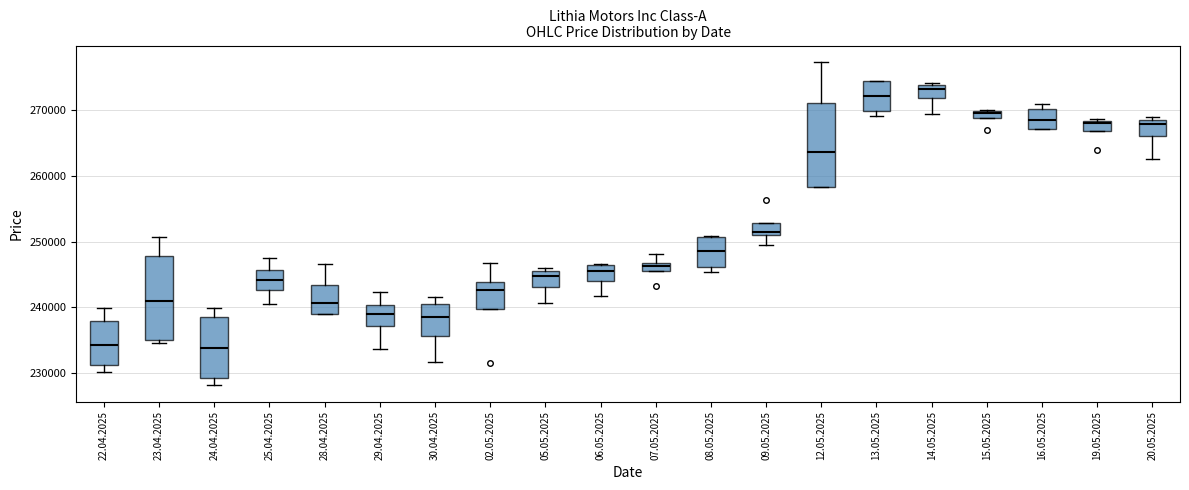

Where is the upper edge of the box for 14.05.2025 on the y-axis? The values are not printed on the chart, so give them approximately, as read against the axis.

274000